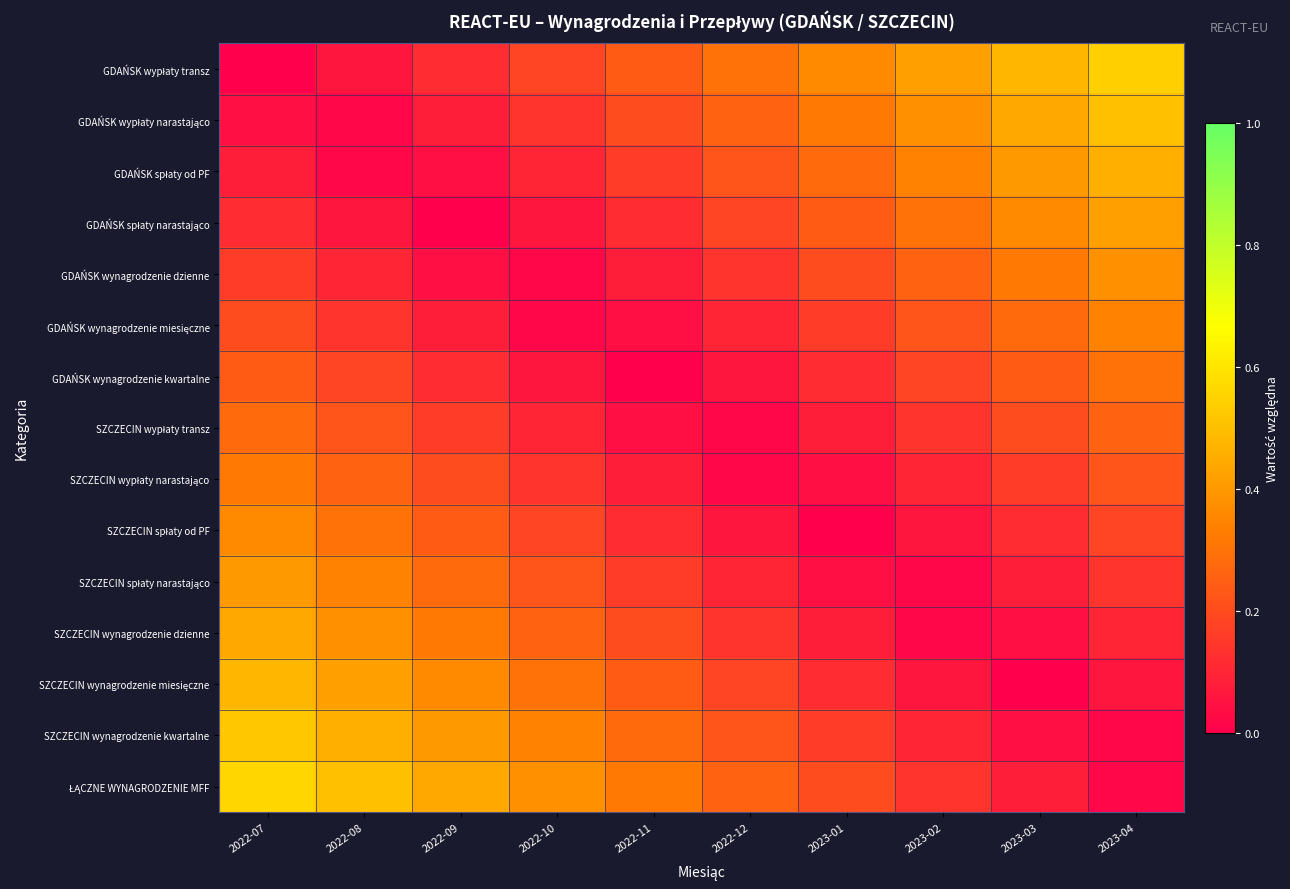

At 2022-08, list the series in order from largest to smallest.

ŁĄCZNE WYNAGRODZENIE MFF, SZCZECIN wynagrodzenie kwartalne, SZCZECIN wynagrodzenie miesięczne, SZCZECIN wynagrodzenie dzienne, SZCZECIN spłaty narastająco, SZCZECIN spłaty od PF, SZCZECIN wypłaty narastająco, SZCZECIN wypłaty transz, GDAŃSK wynagrodzenie kwartalne, GDAŃSK wynagrodzenie miesięczne, GDAŃSK wynagrodzenie dzienne, GDAŃSK wypłaty transz, GDAŃSK spłaty narastająco, GDAŃSK wypłaty narastająco, GDAŃSK spłaty od PF